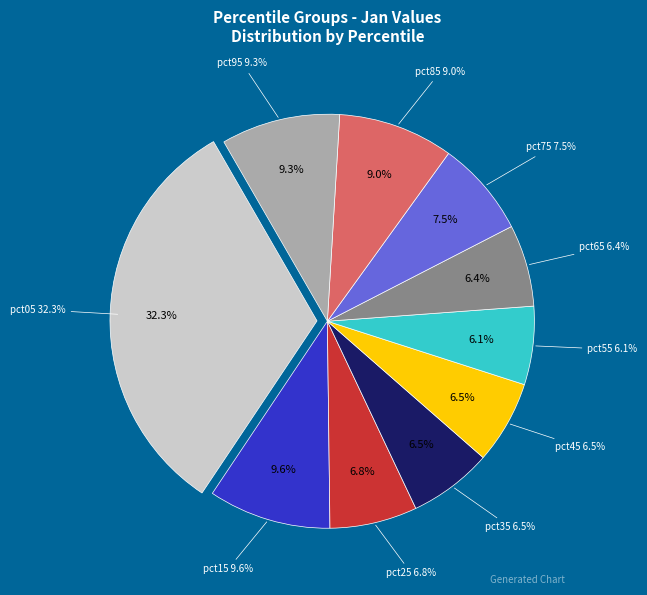

Combined, do pct75 and pct65 account for over 50%?

No